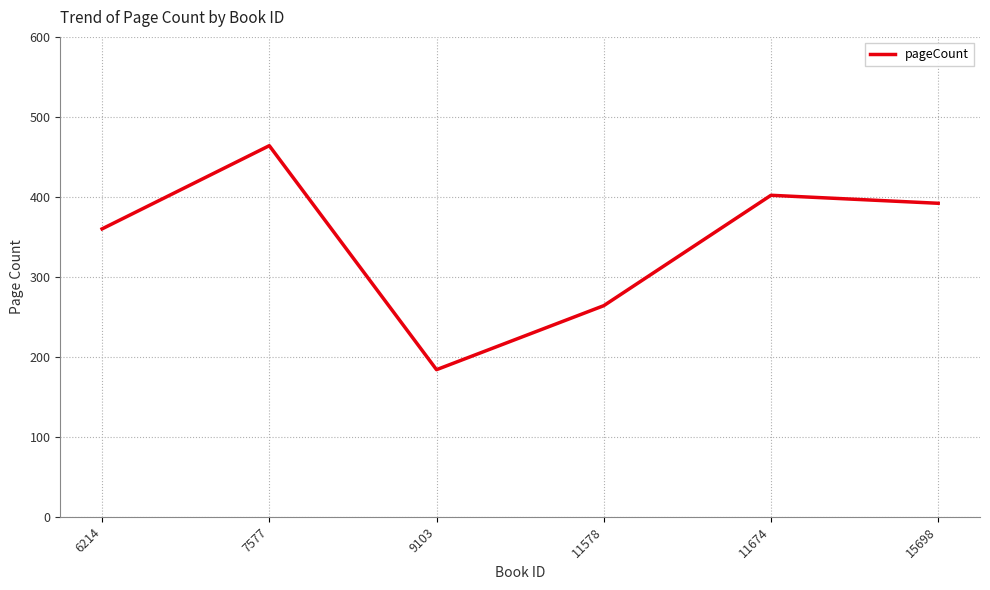

Reading left to right, list all the values displayed in this chart.

360	464	184	264	402	392